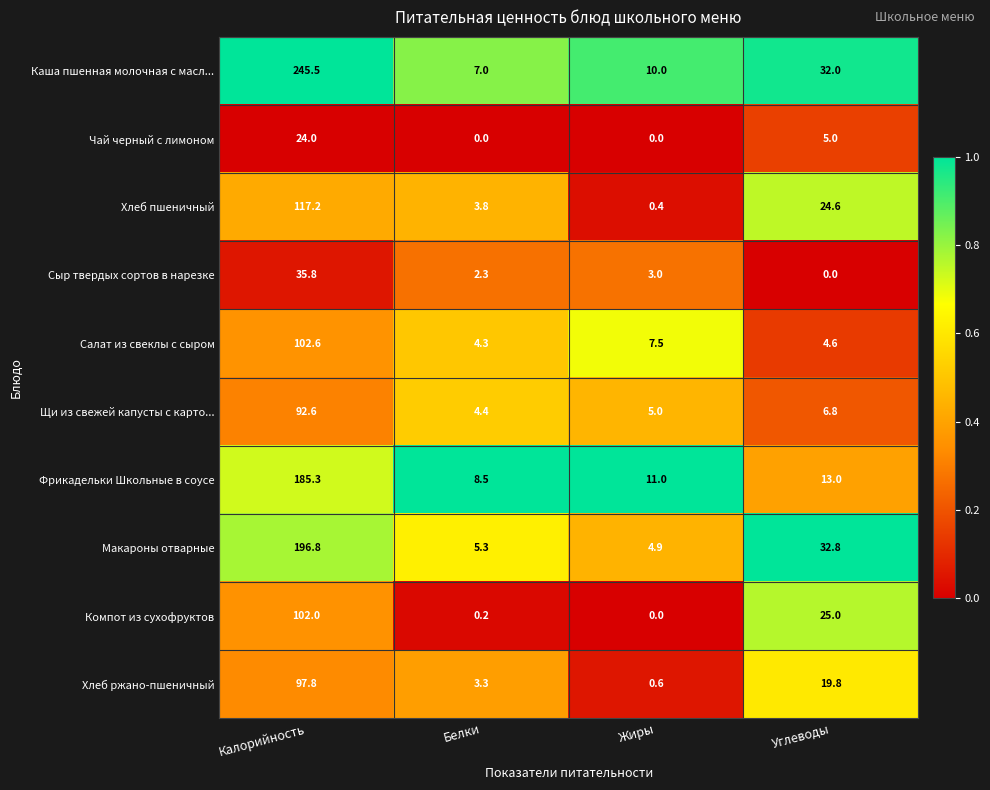

How many data points does each series have?

4